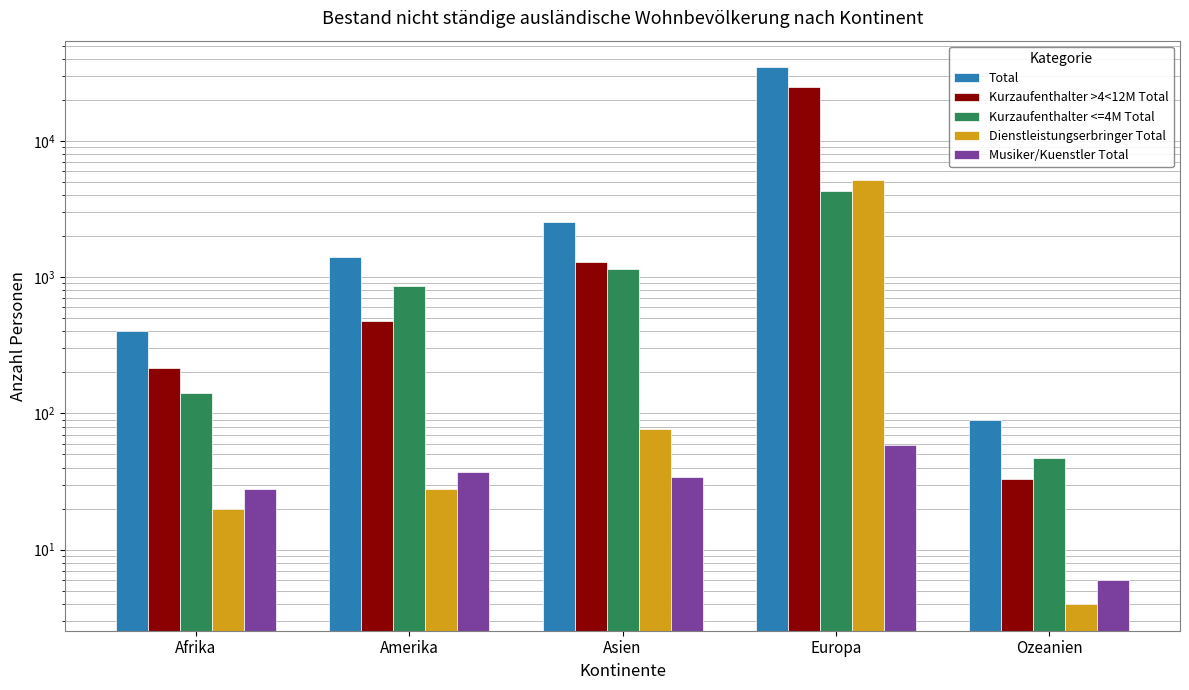

What is the difference between the Musiker/Kuenstler Total values at Afrika and Amerika?

9